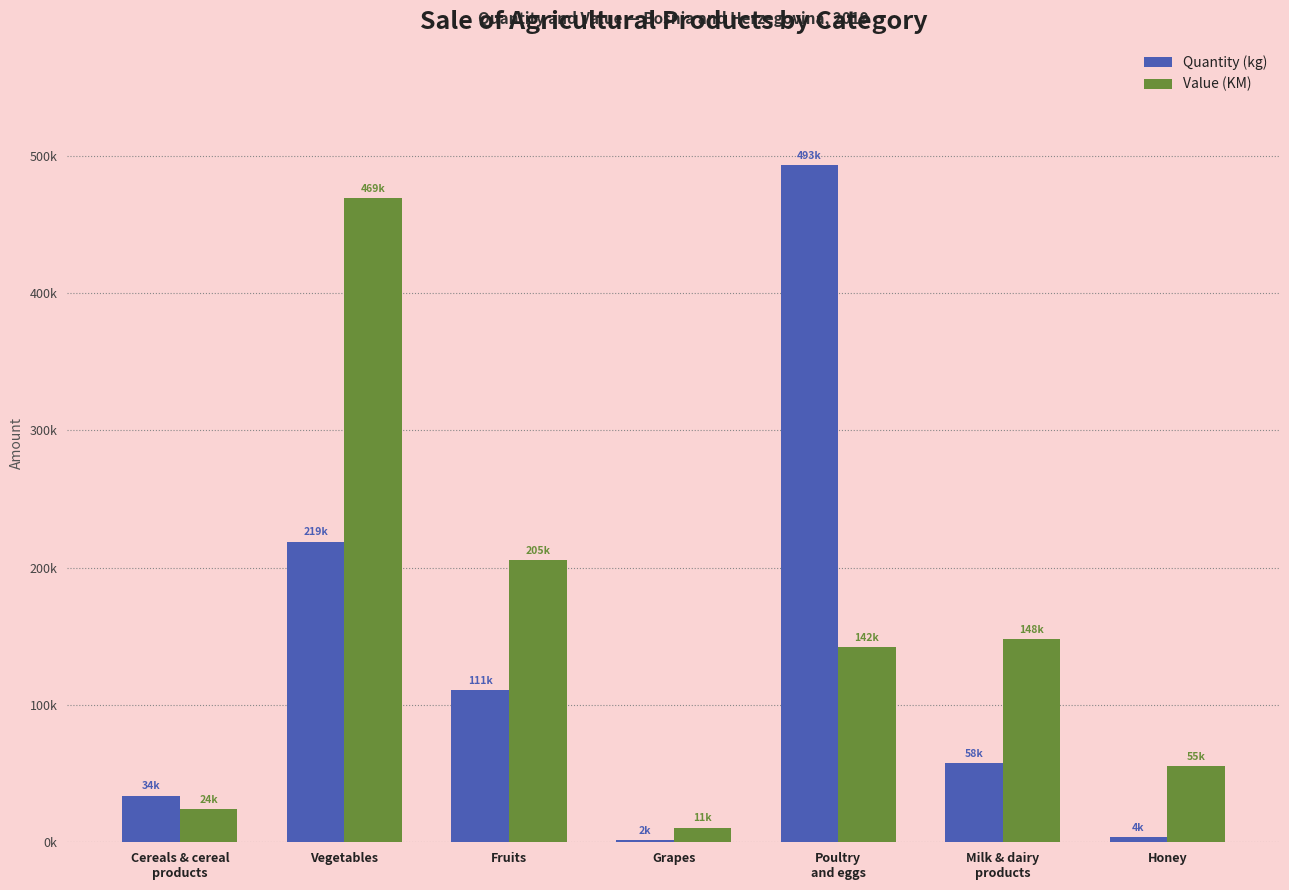

What is the average value of the Quantity (kg) series?

131449